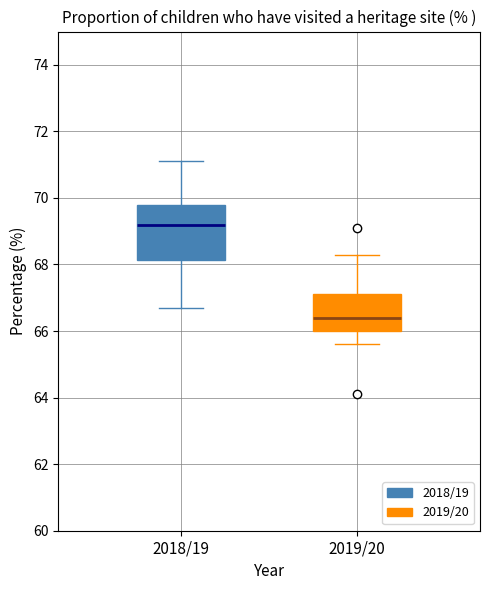

Where does the upper whisker of the box for 2018/19 end on the y-axis? The values are not printed on the chart, so give them approximately, as read against the axis.

71.2